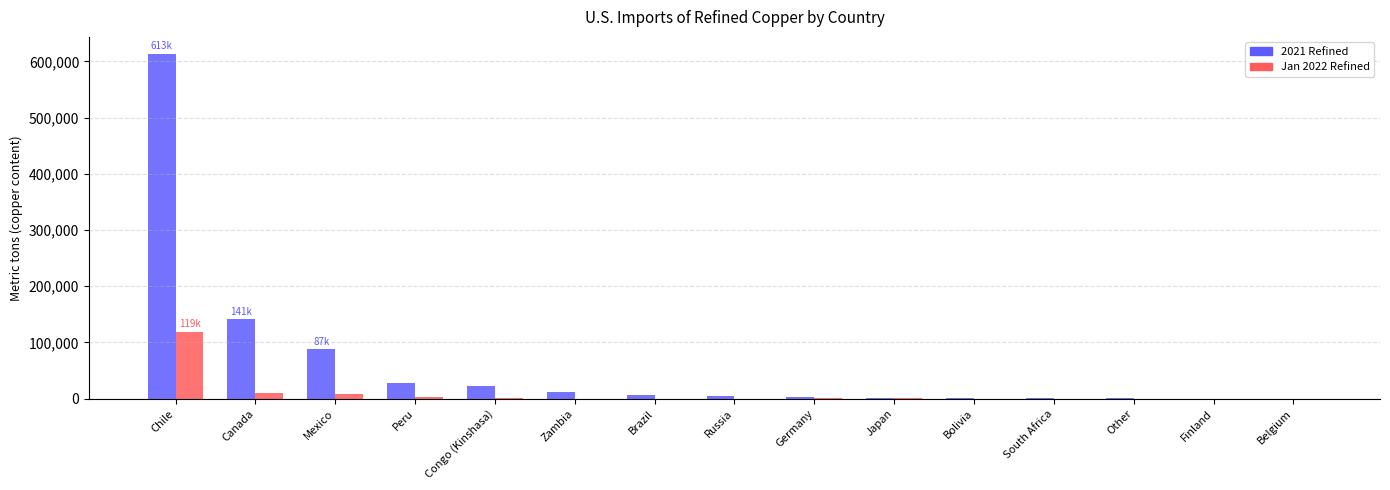

Is it true that Jan 2022 Refined equals 3020 at Peru?

True